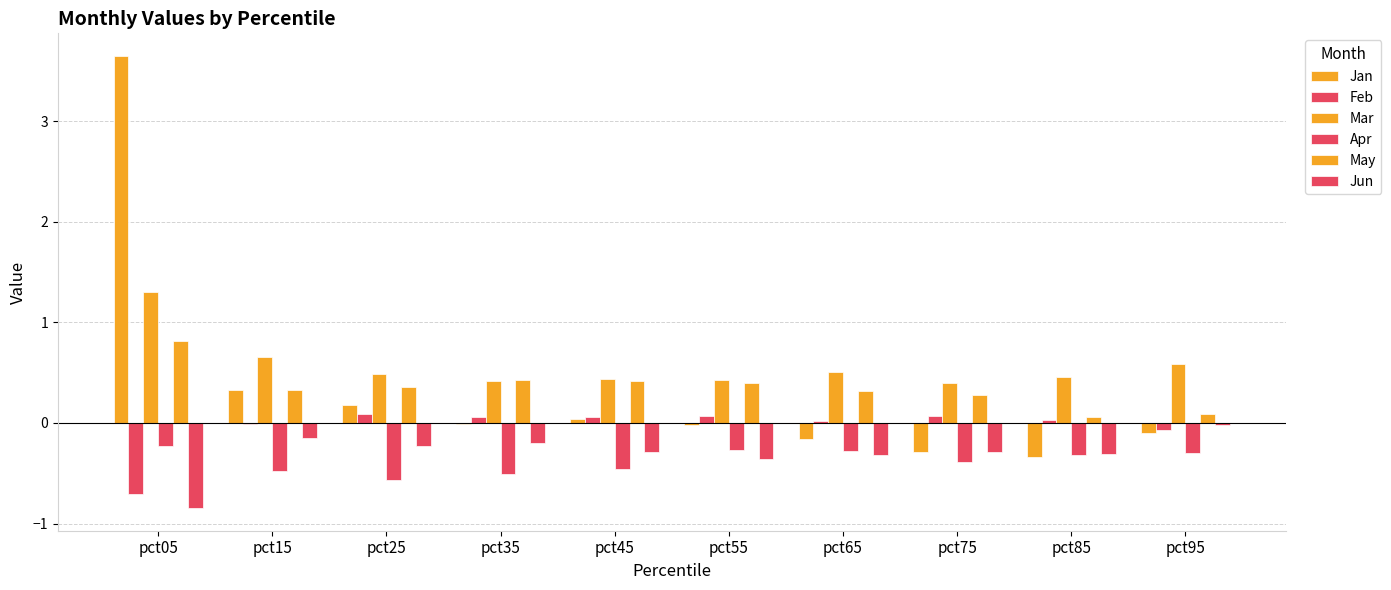

How many distinct data groups are displayed?

6